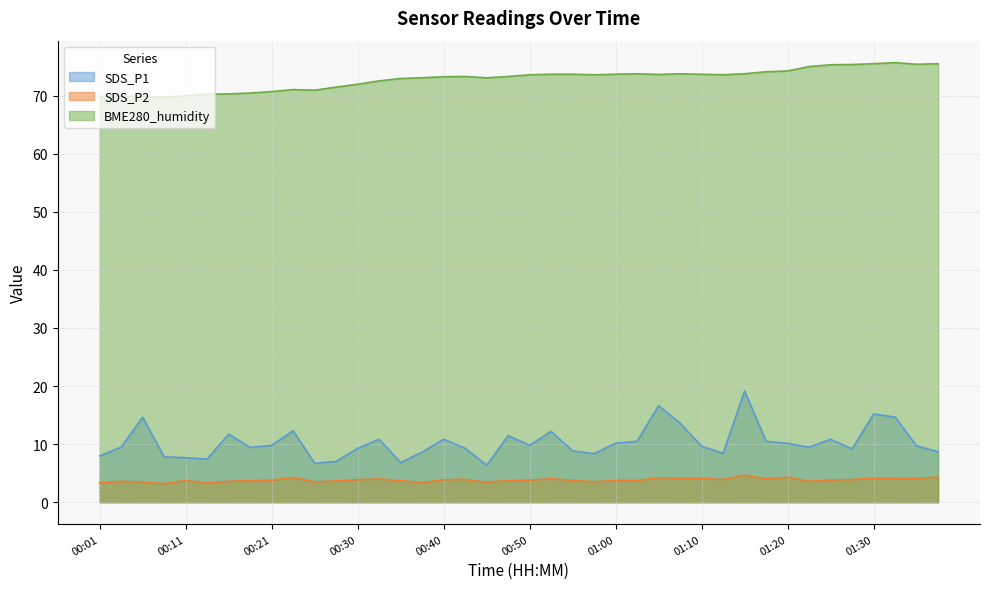

Read the BME280_humidity value at 00:48.

73.3